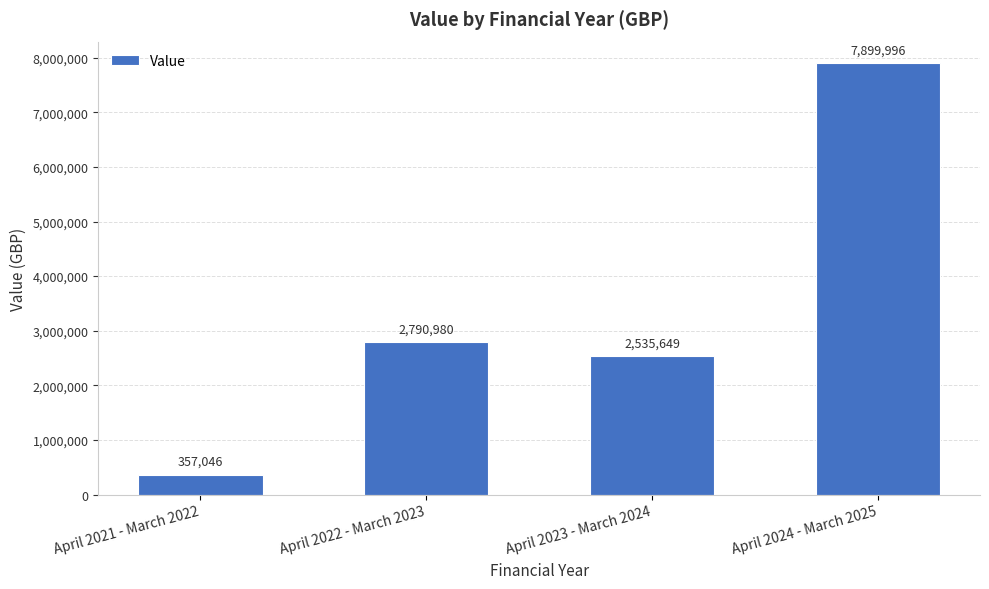

True or false: the data shows 2790980 at April 2022 - March 2023.

True